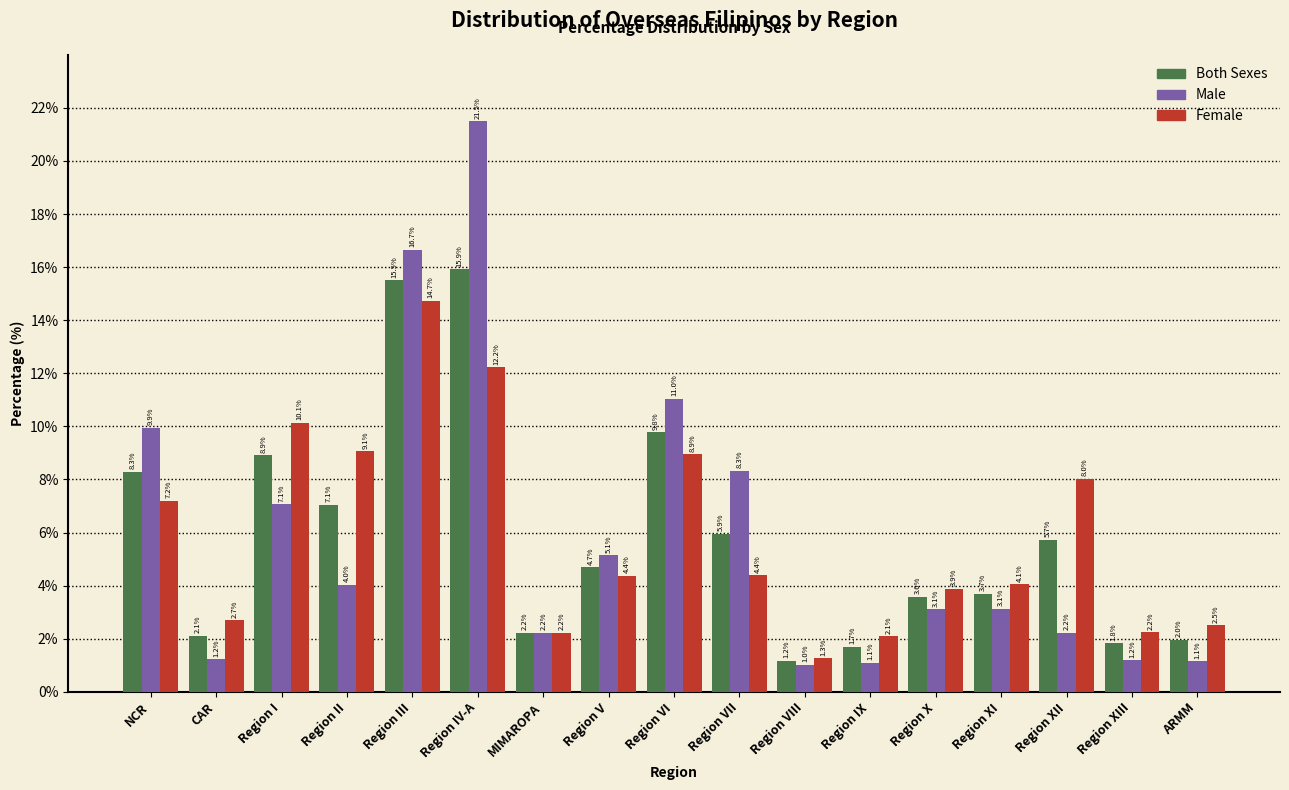

Reading left to right, transcribe all the data shown in this chart.

Both Sexes: 8.3	2.1	8.9	7.1	15.5	15.9	2.2	4.7	9.8	5.9	1.2	1.7	3.6	3.7	5.7	1.8	2.0
Male: 9.9	1.2	7.1	4.0	16.7	21.5	2.2	5.1	11.0	8.3	1.0	1.1	3.1	3.1	2.2	1.2	1.1
Female: 7.2	2.7	10.1	9.1	14.7	12.2	2.2	4.4	8.9	4.4	1.3	2.1	3.9	4.1	8.0	2.2	2.5